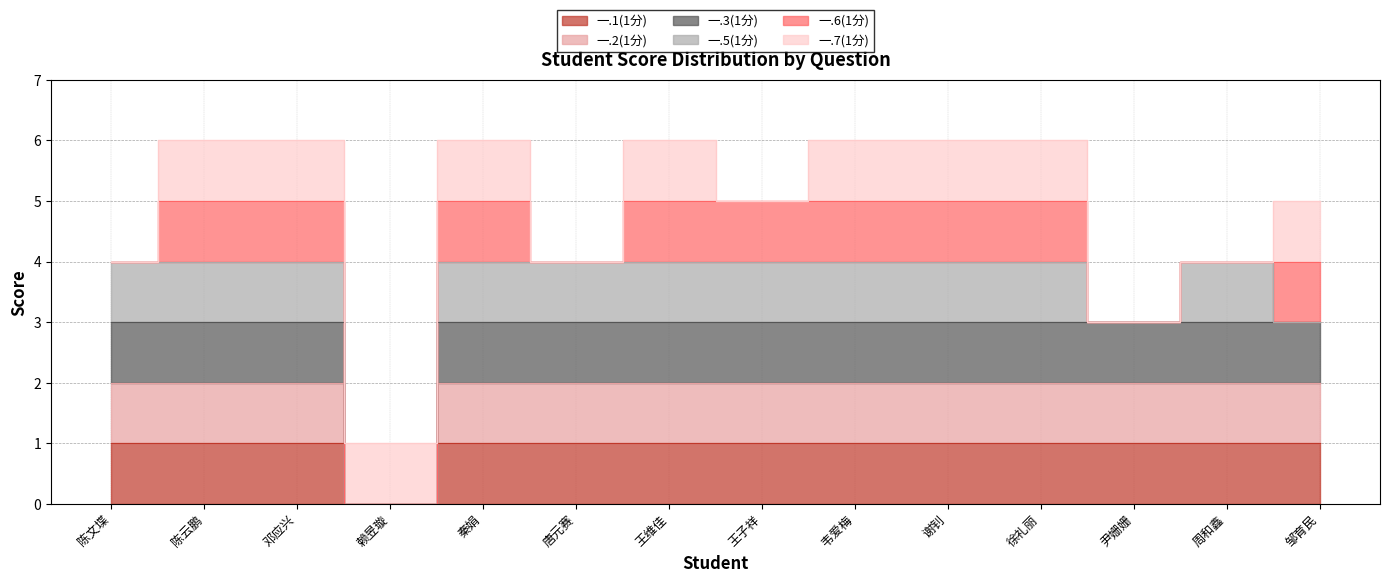

True or false: 一.3(1分) and 一.1(1分) intersect in this chart.

False